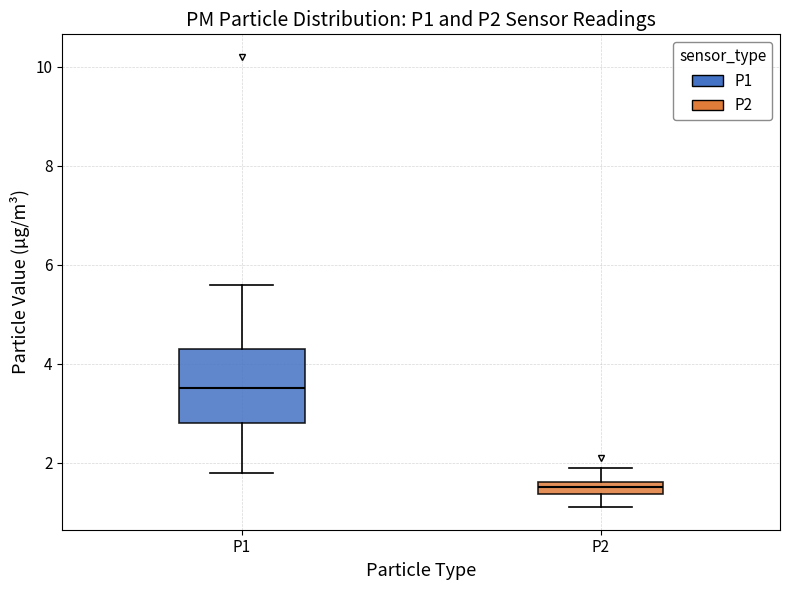

Where does the upper whisker of the box for P2 end on the y-axis? The values are not printed on the chart, so give them approximately, as read against the axis.

2.0